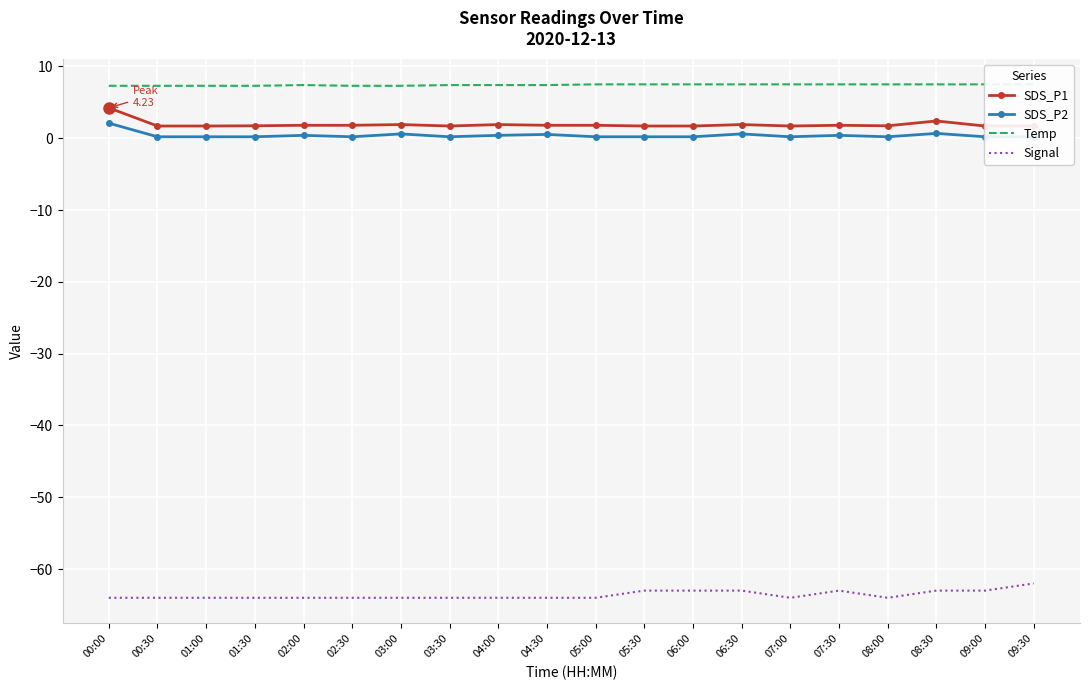

Is this an area chart (filled region under the line)?

No